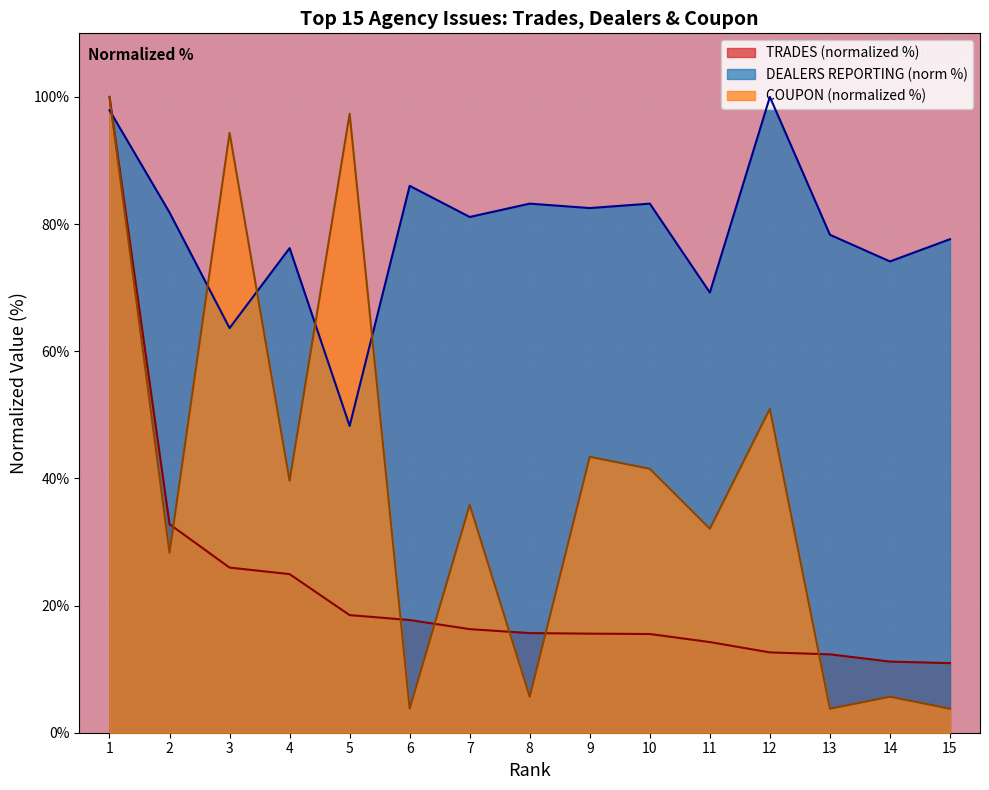

Rank the series at 3 from lowest to highest value.

TRADES (normalized %), DEALERS REPORTING (norm %), COUPON (normalized %)